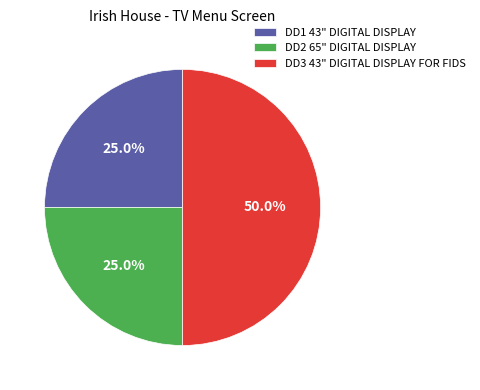

Is it true that DD2 65" DIGITAL DISPLAY is 25% of the pie?

True